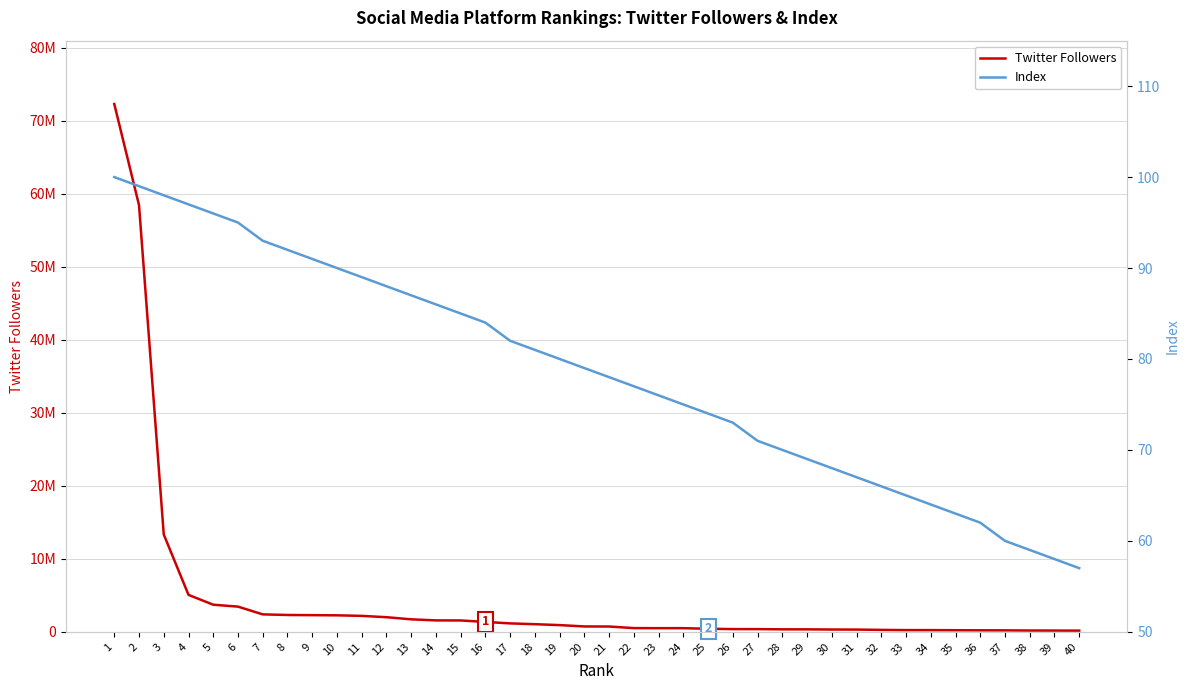

Is this an area chart (filled region under the line)?

No